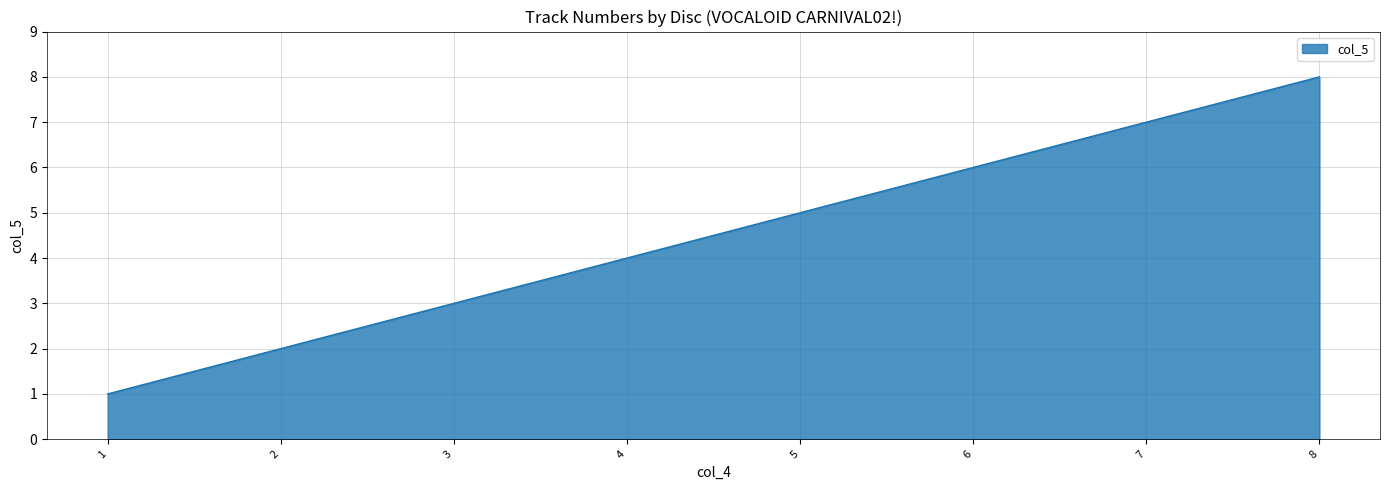

What is the smallest value displayed?

1